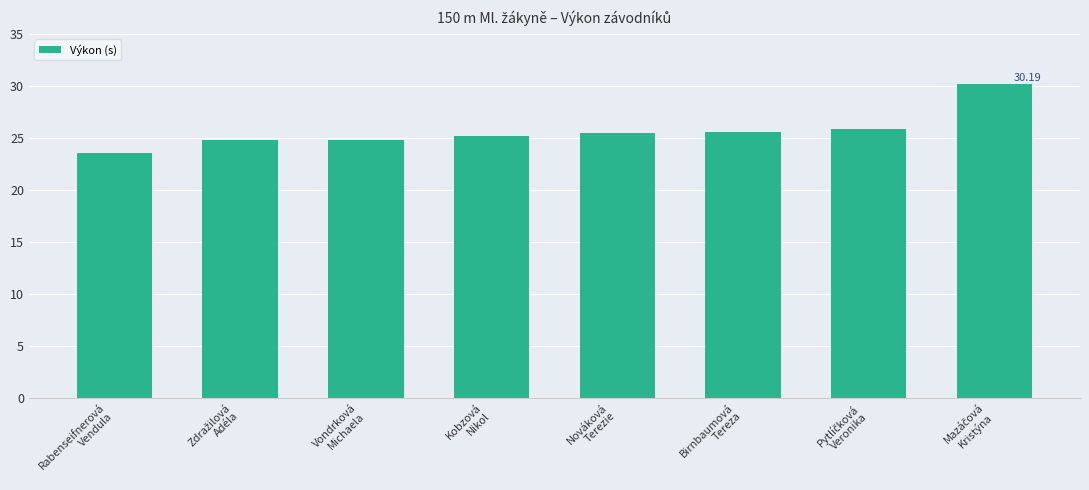

What is the difference between the maximum and minimum values?

6.6